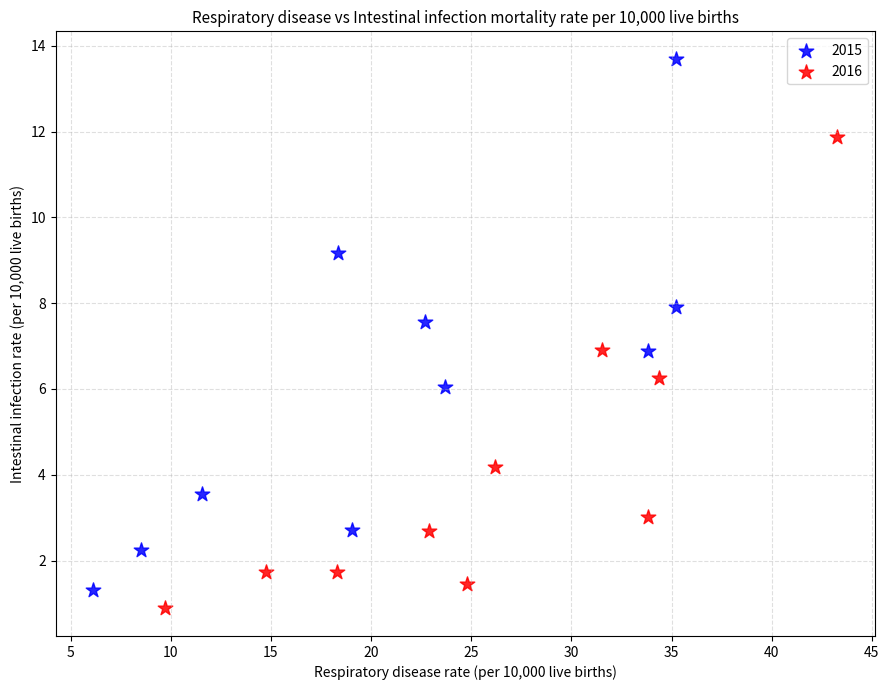

Which series reaches the minimum Y coordinate?

2016